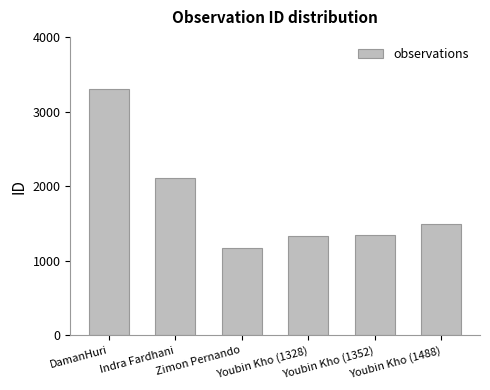

How many data points does each series have?

6